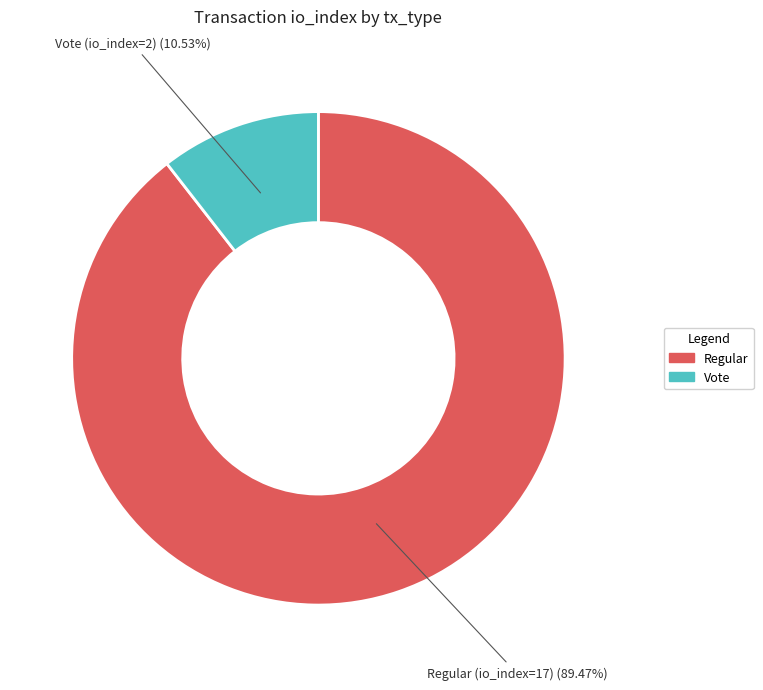

Is there a majority slice in this chart?

Yes